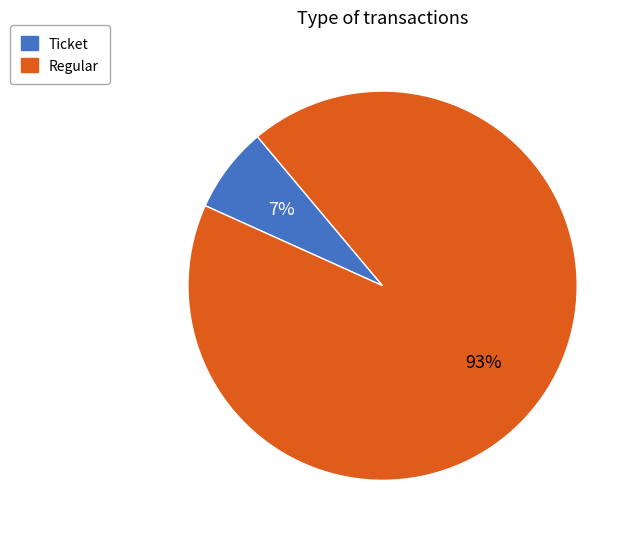

Combined, do Ticket and Regular account for over 50%?

Yes